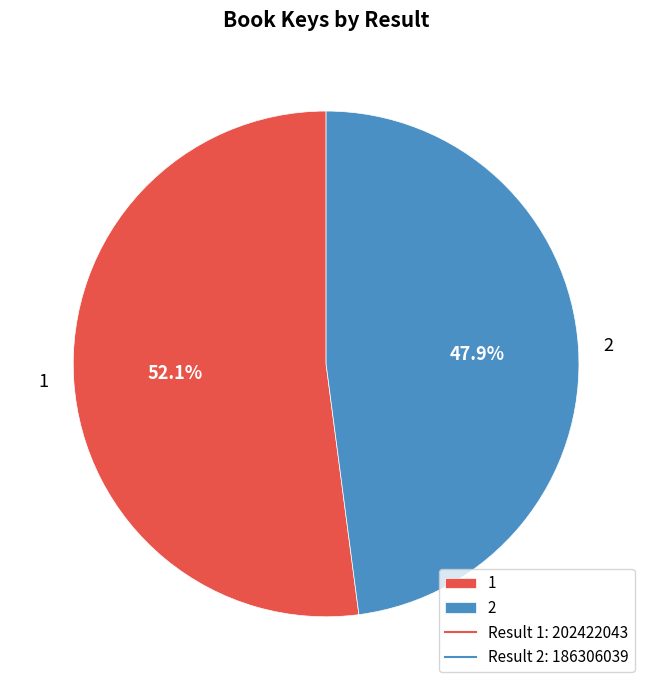

Which slice is the smallest?

2